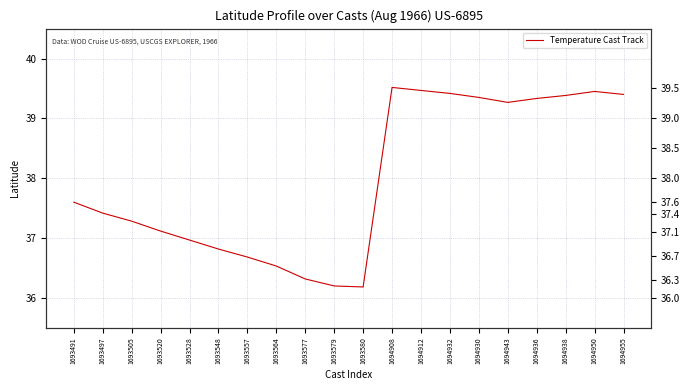

At which category does the data reach its first local valley?

1693580